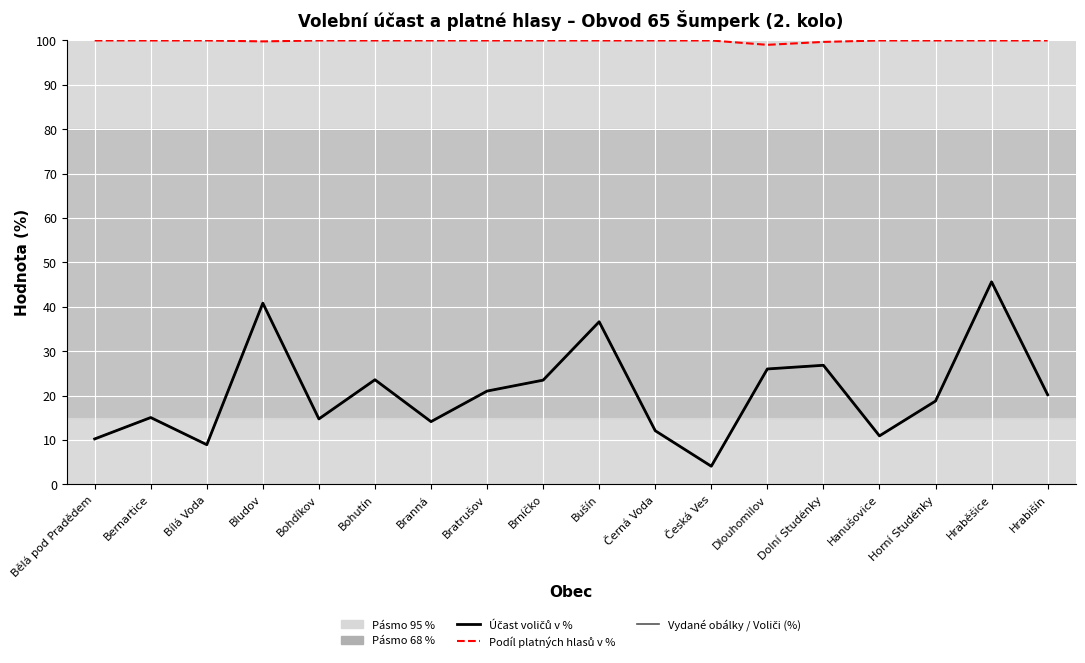

What is the spread (max minus min) of values at Bílá Voda?

91.0